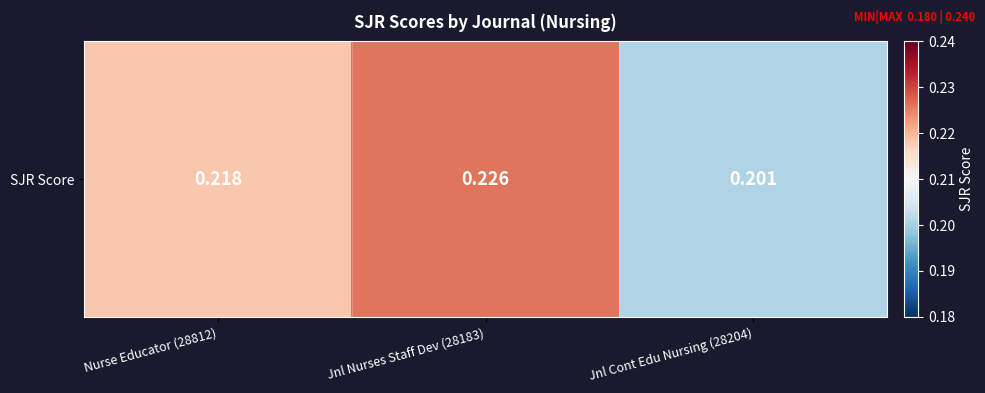

Which category has the lowest value across all series?

Jnl Cont Edu Nursing (28204)